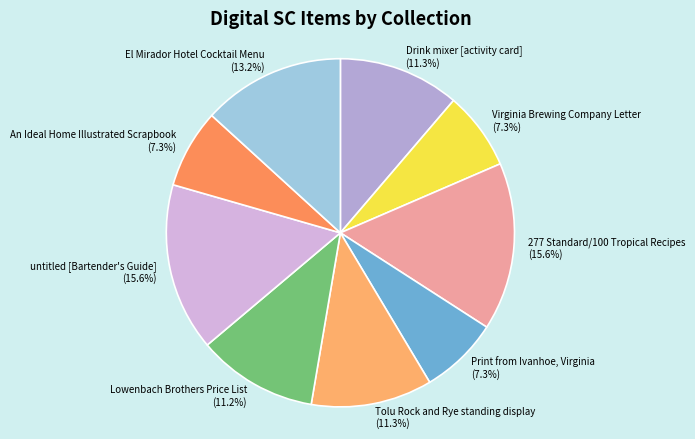

What percentage is NOT represented by An Ideal Home Illustrated Scrapbook?

92.7%